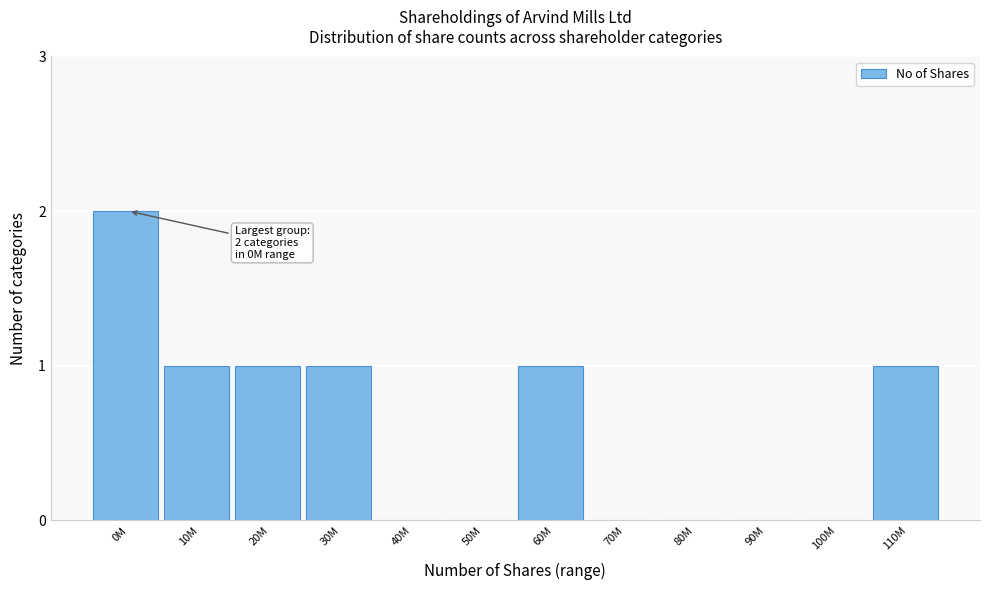

Reading right to left, transcribe all the data shown in this chart.

110M=1	100M=0	90M=0	80M=0	70M=0	60M=1	50M=0	40M=0	30M=1	20M=1	10M=1	0M=2